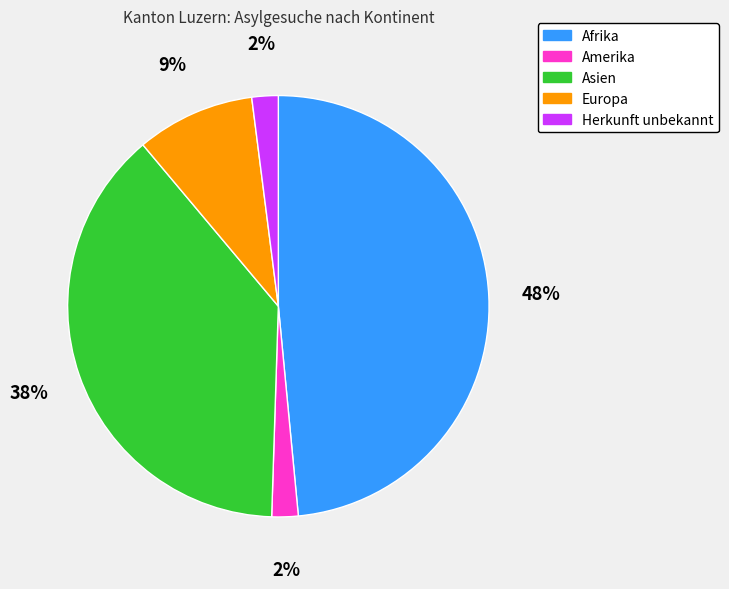

To the nearest percent, what is the combined percentage of Herkunft unbekannt and Asien?

40%